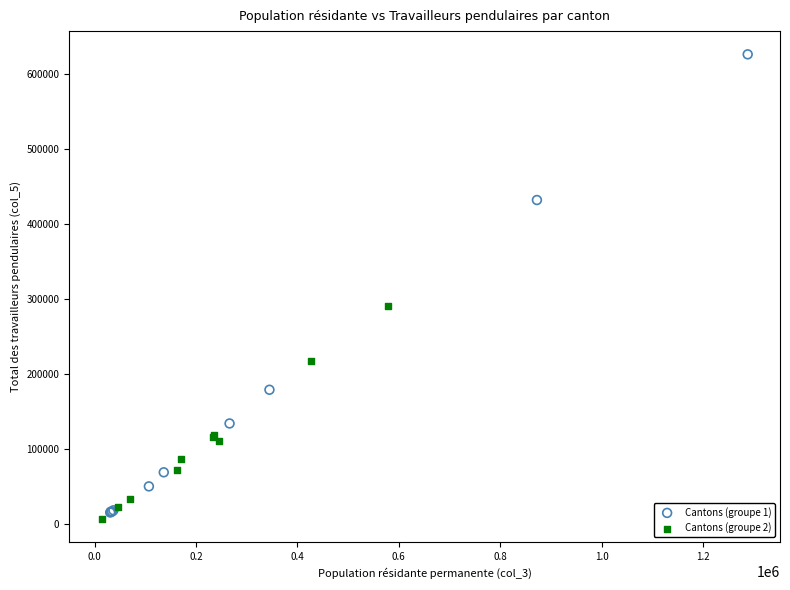

Which series reaches the maximum Y coordinate?

Cantons (groupe 1)